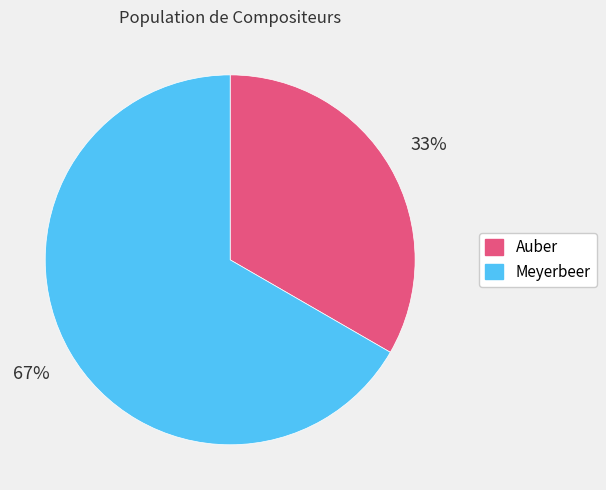

True or false: Meyerbeer accounts for 80% of the total.

False